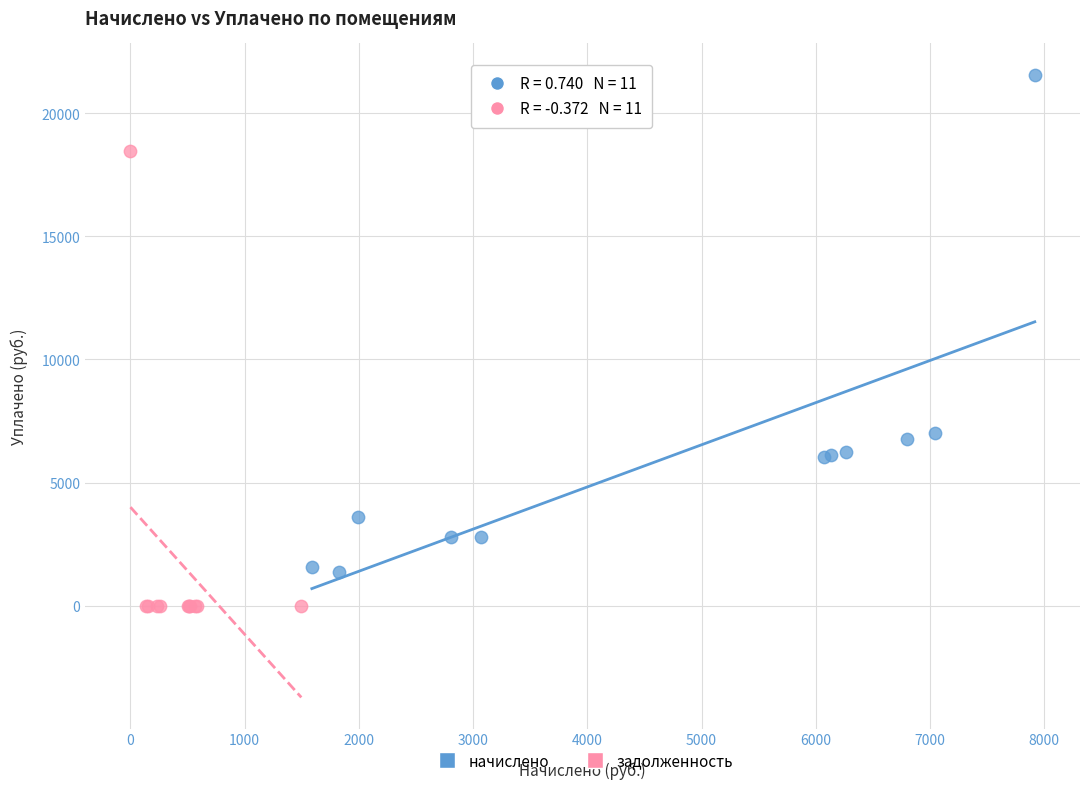

Which series contains the lowest Y value?

задолженность